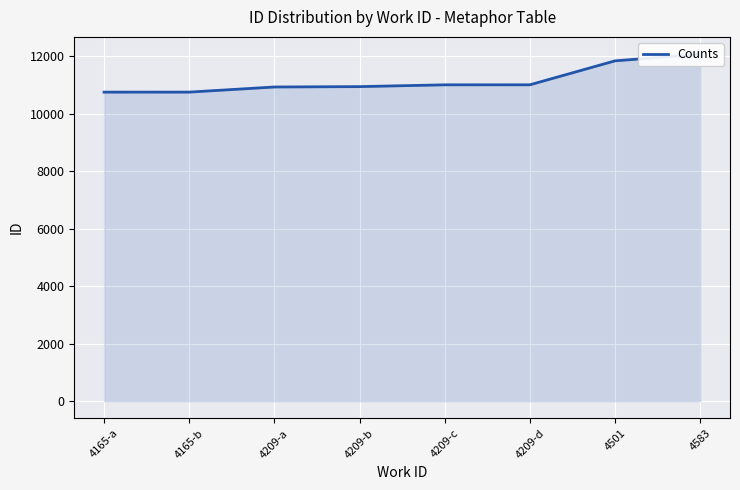

Where is the data nearest to the value 11402?

4209-d